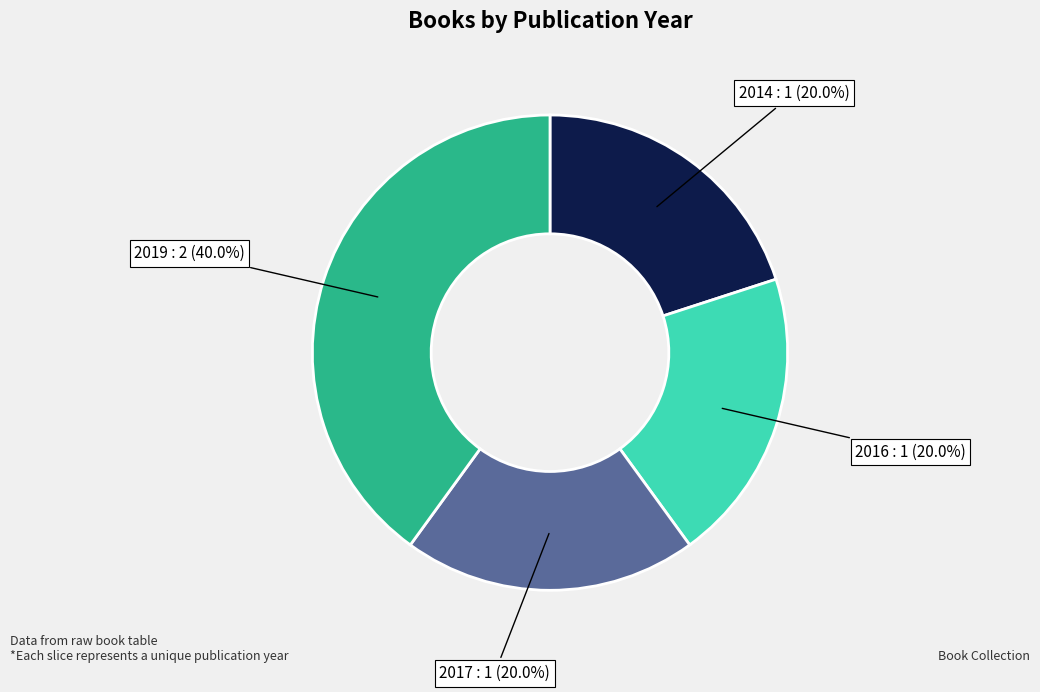

Does any single category account for the majority?

No